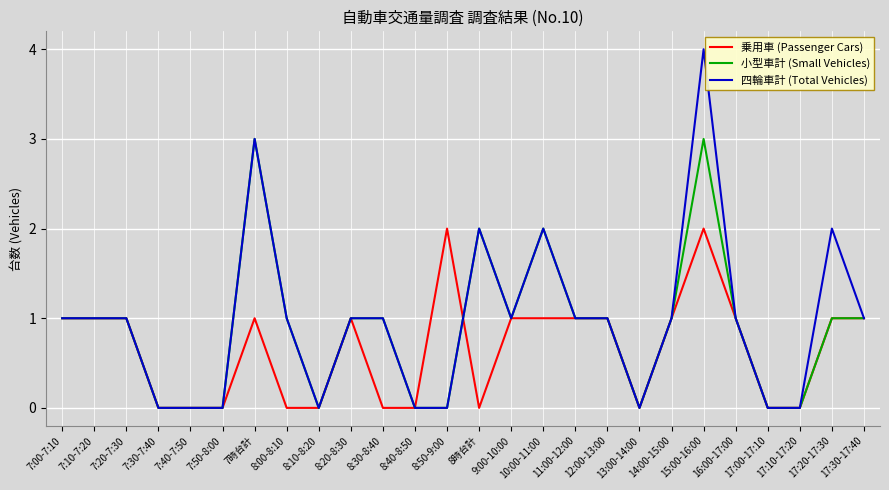

Is the value of 乗用車 (Passenger Cars) at 8:10-8:20 greater than the value of 小型車計 (Small Vehicles) at 8:30-8:40?

No